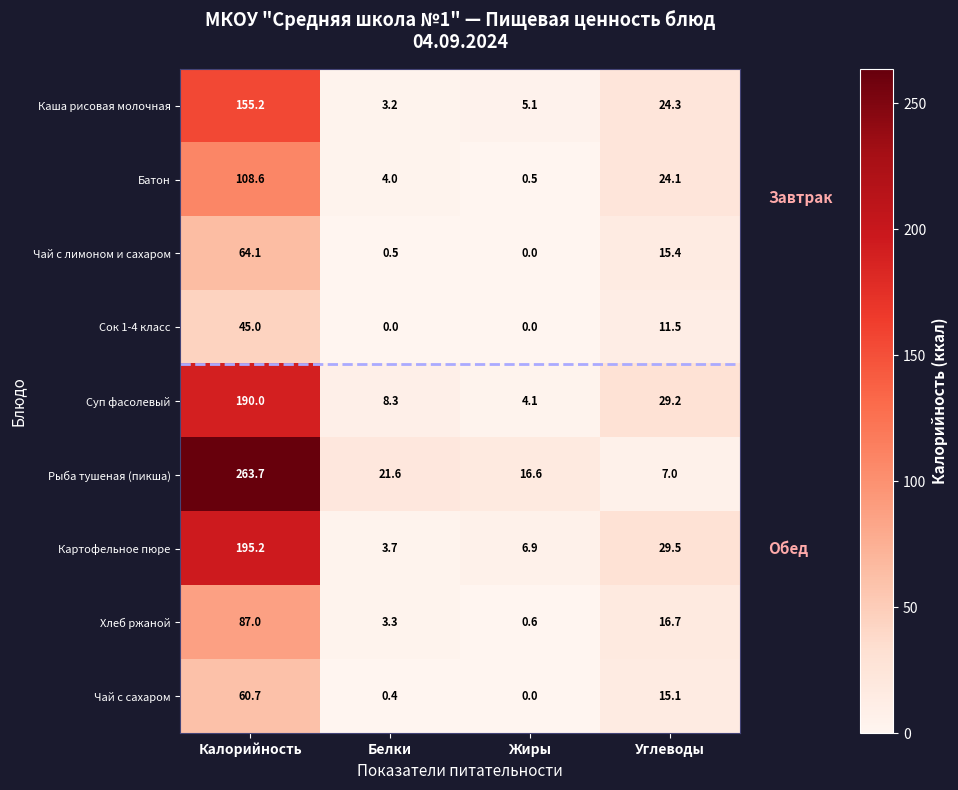

Which series has the widest spread of values?

Рыба тушеная (пикша)